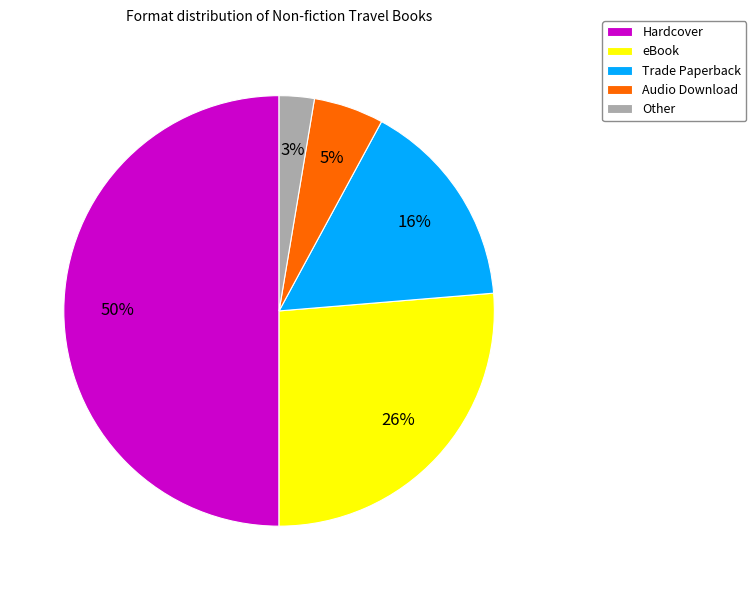

Is eBook the majority of the pie?

No